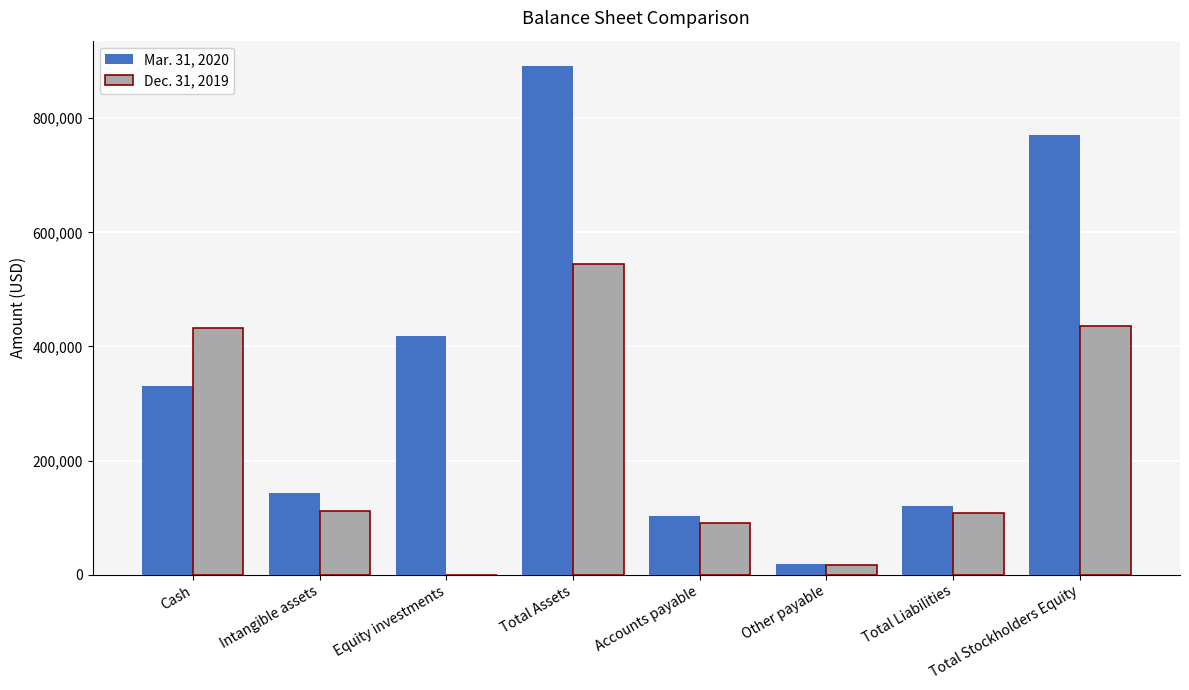

Which series has the largest total across all categories?

Mar. 31, 2020